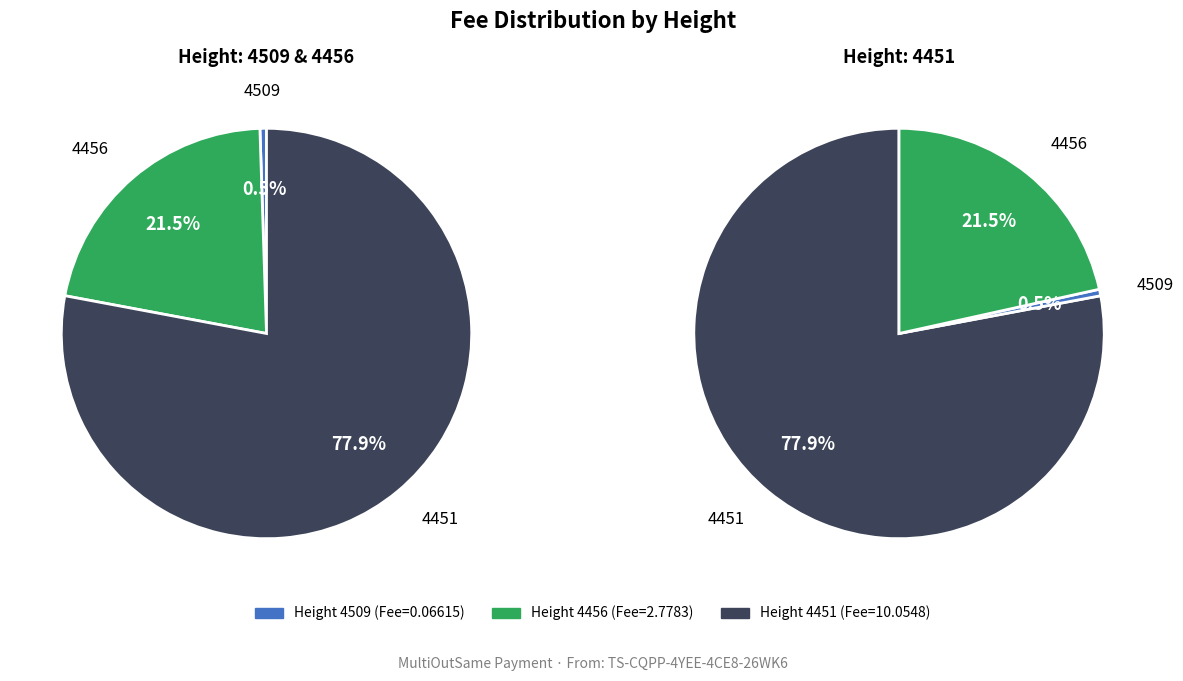

What portion of the pie excludes 4456?

78.5%